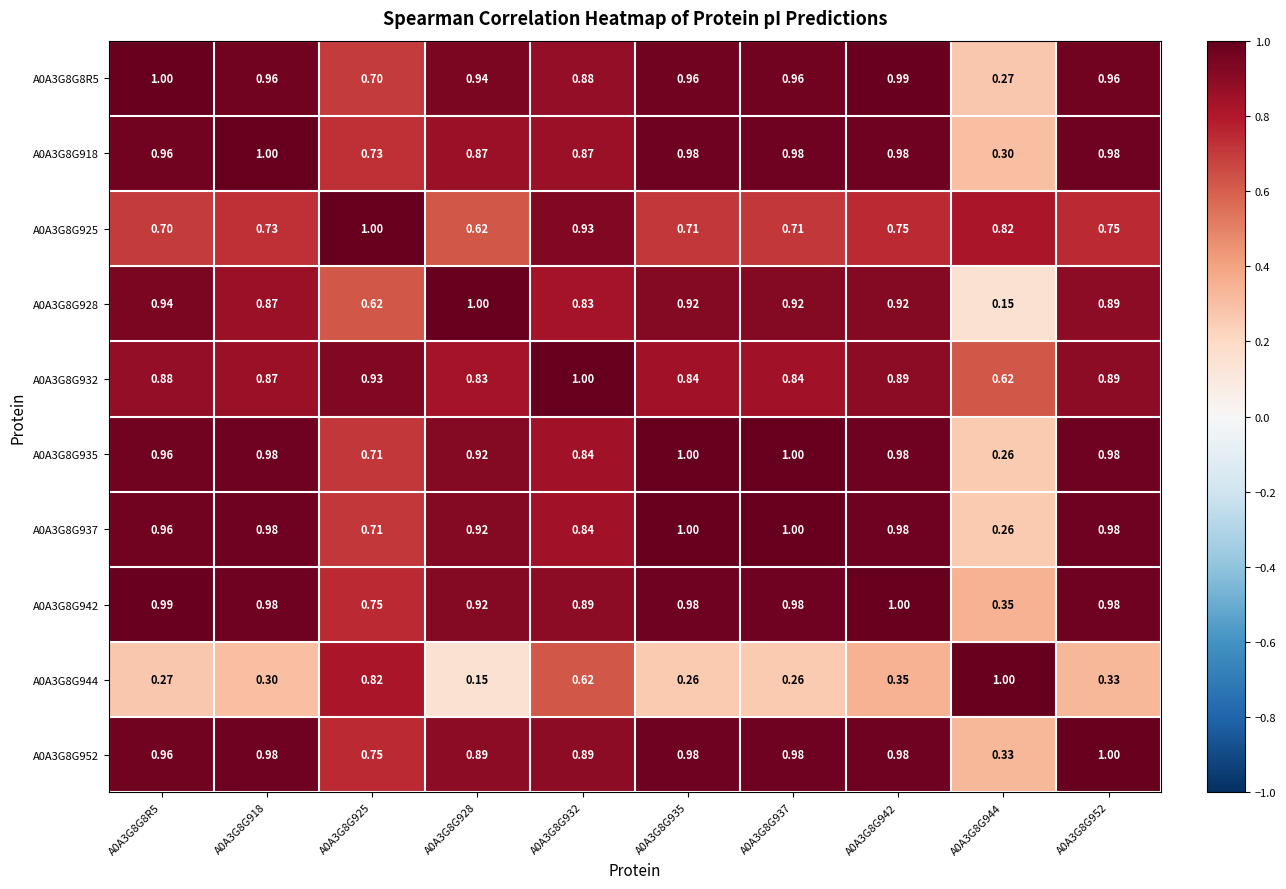

What is the difference between the highest and lowest values at A0A3G8G925?

0.4